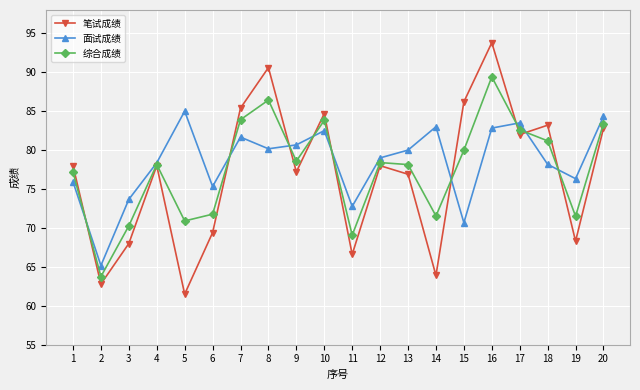

Which series has the largest total across all categories?

面试成绩